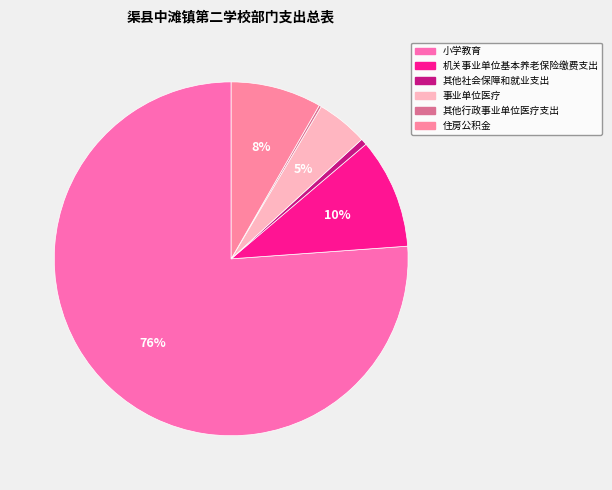

To the nearest percent, what is the combined percentage of 小学教育 and 住房公积金?

84%